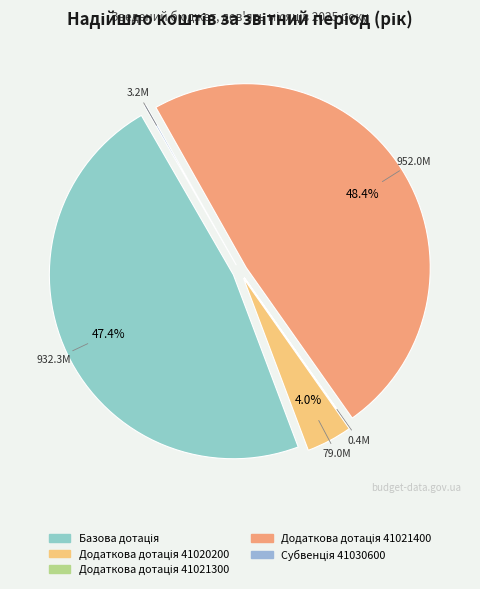

What is the largest slice in the pie chart?

Додаткова дотація 41021400